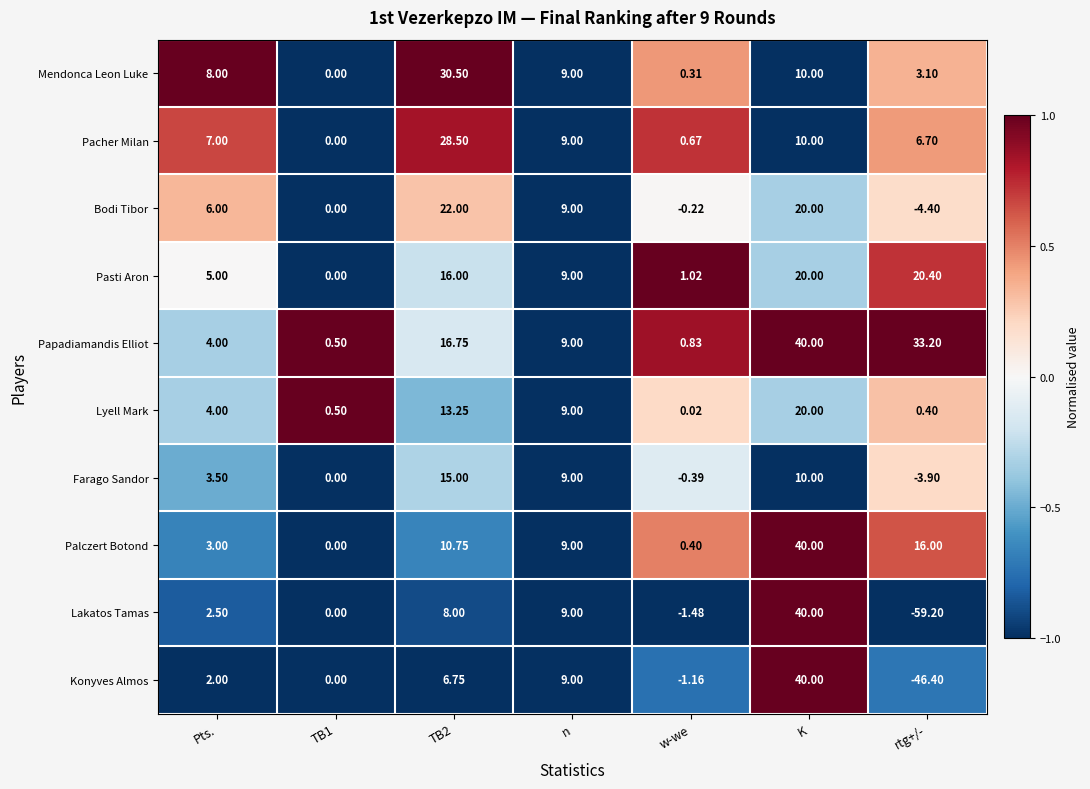

Is the value of Farago Sandor at n greater than the value of Lyell Mark at w-we?

Yes